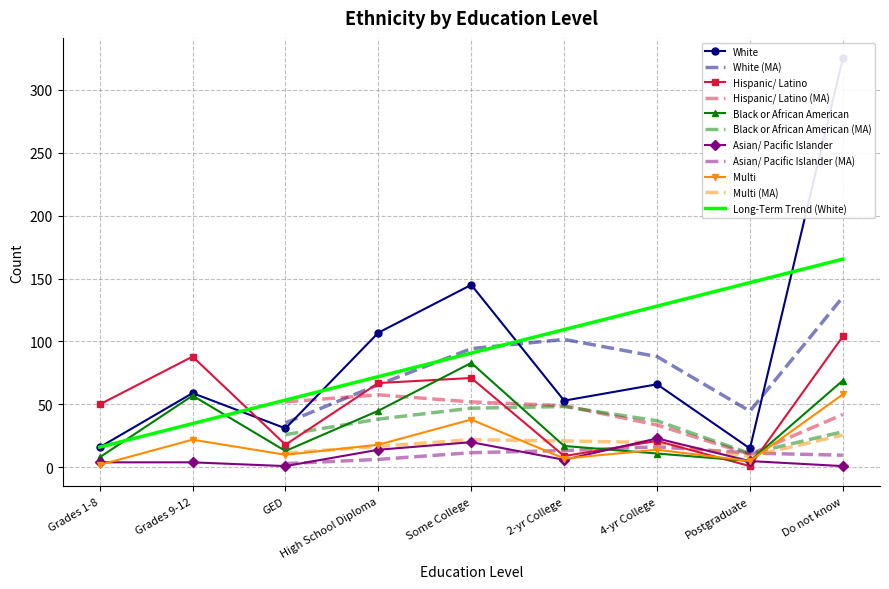

How many interior local valleys does the Multi series have?

3